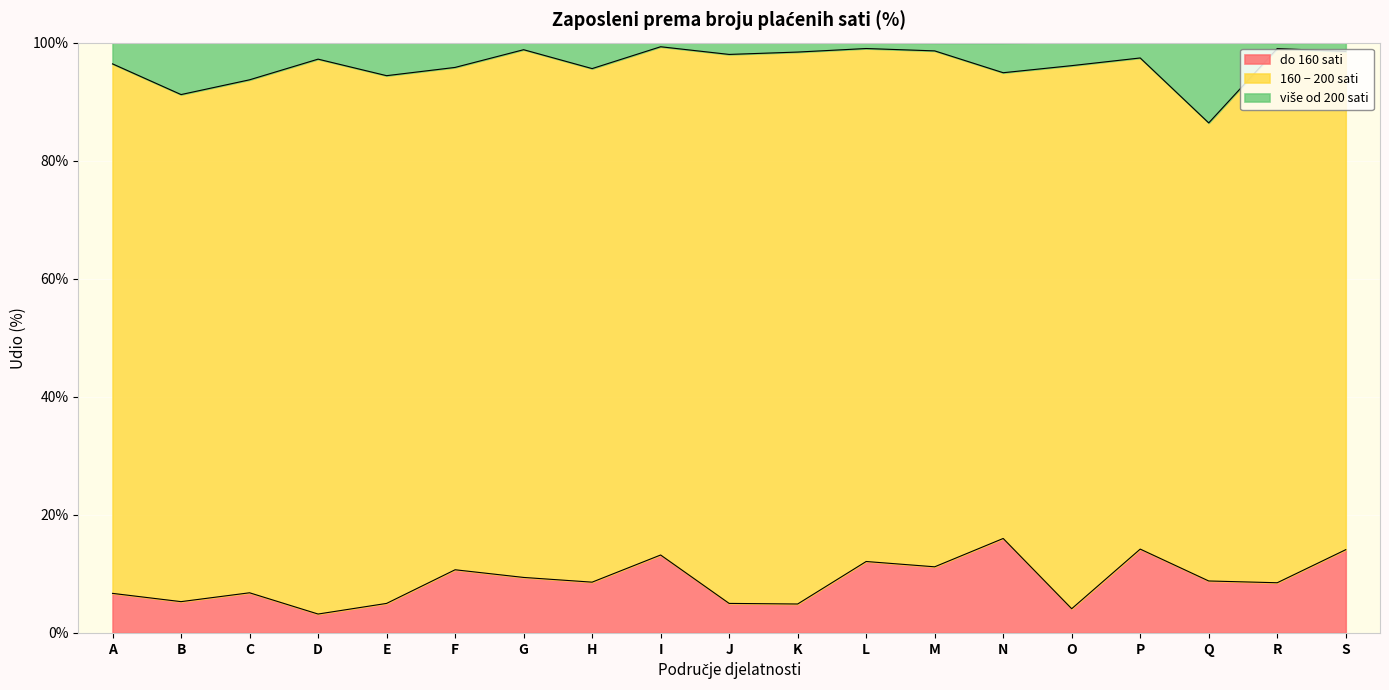

Is it true that do 160 sati equals 11.1 at A?

False